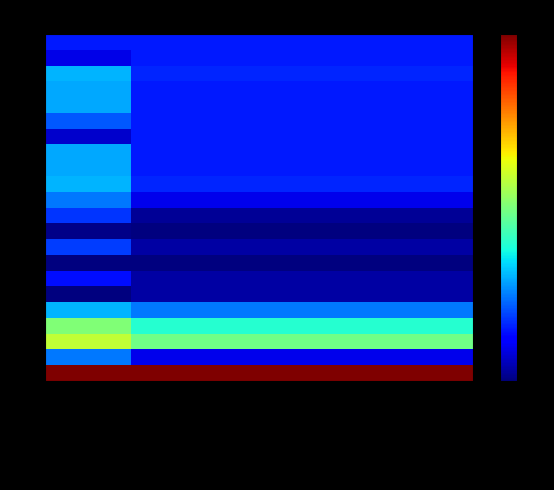

At which category is the sum across all series the highest?

*NETO A PAGAR*